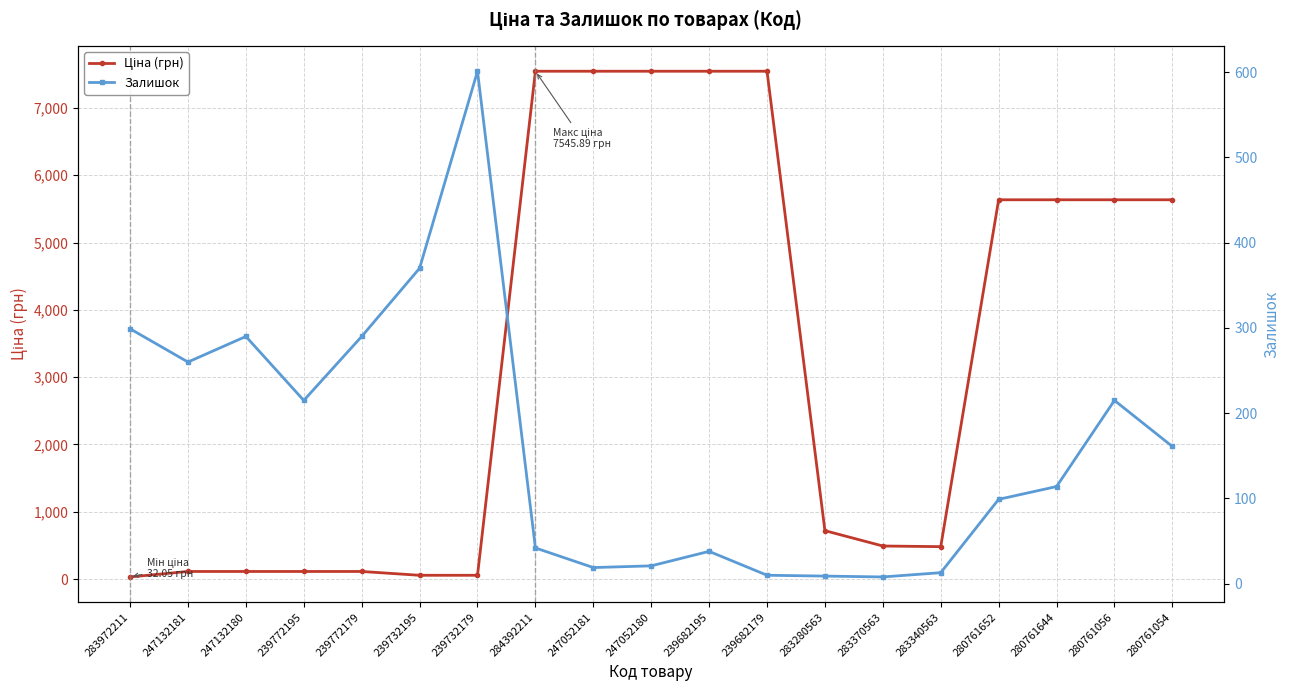

Where is the first local minimum for Ціна (грн)?

283340563